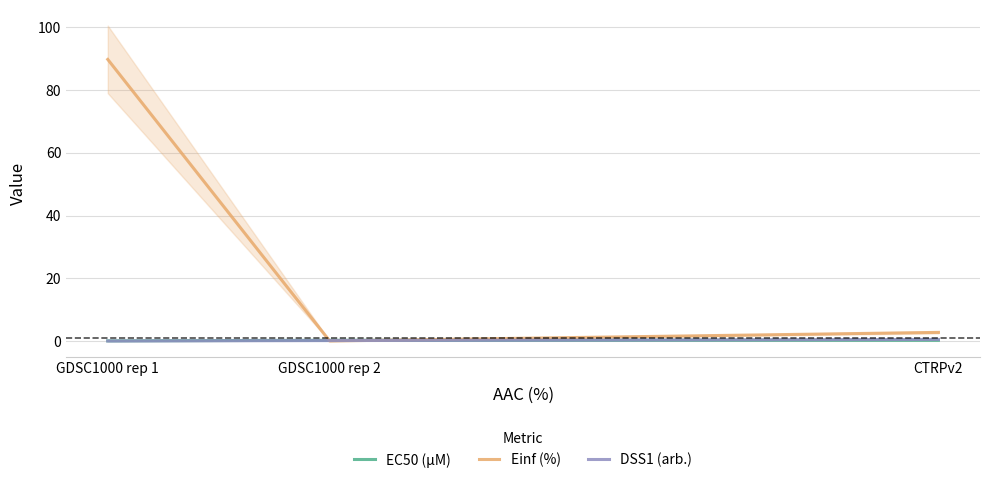

At which label does DSS1 (arb.) reach its peak?

CTRPv2